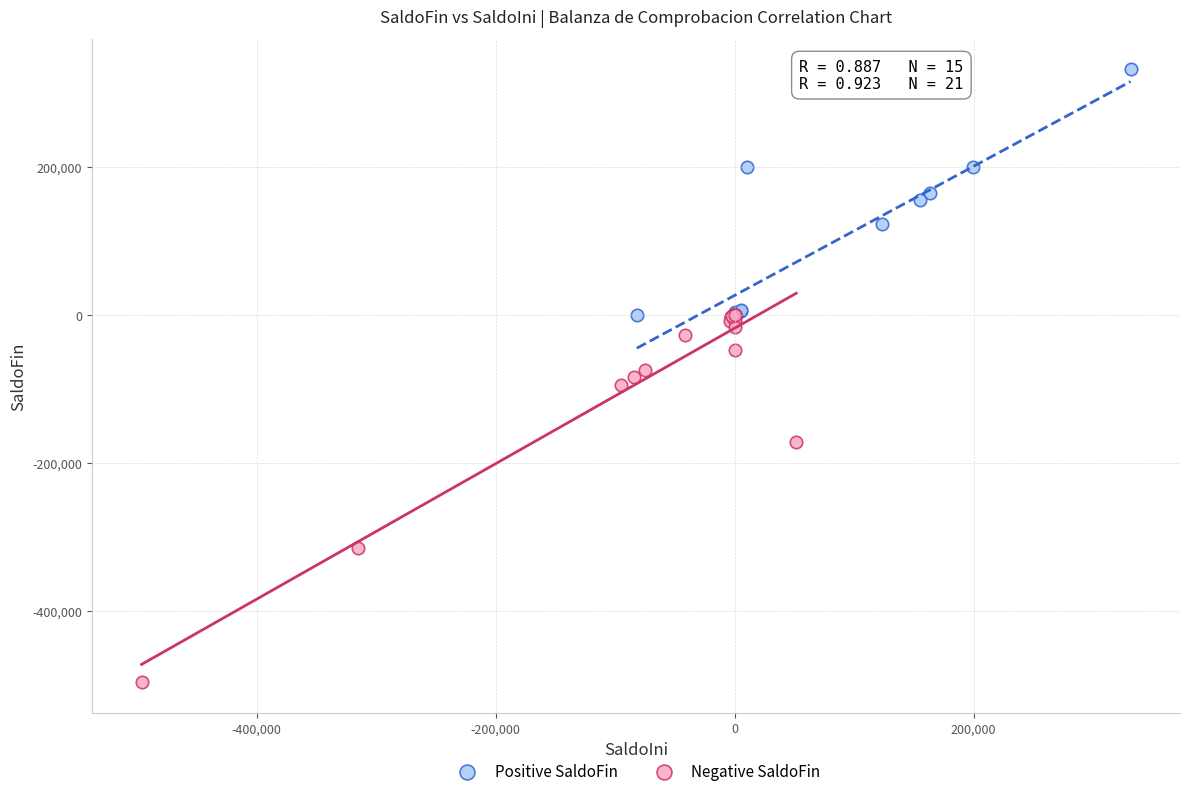

Which series contains the lowest Y value?

Negative SaldoFin